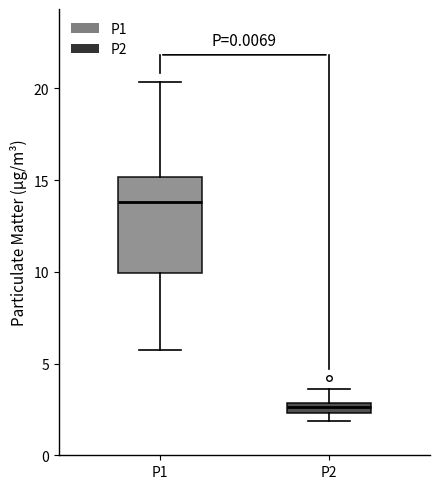

Comparing the boxes themselves (not the whiskers), which one is the tallest?

P1